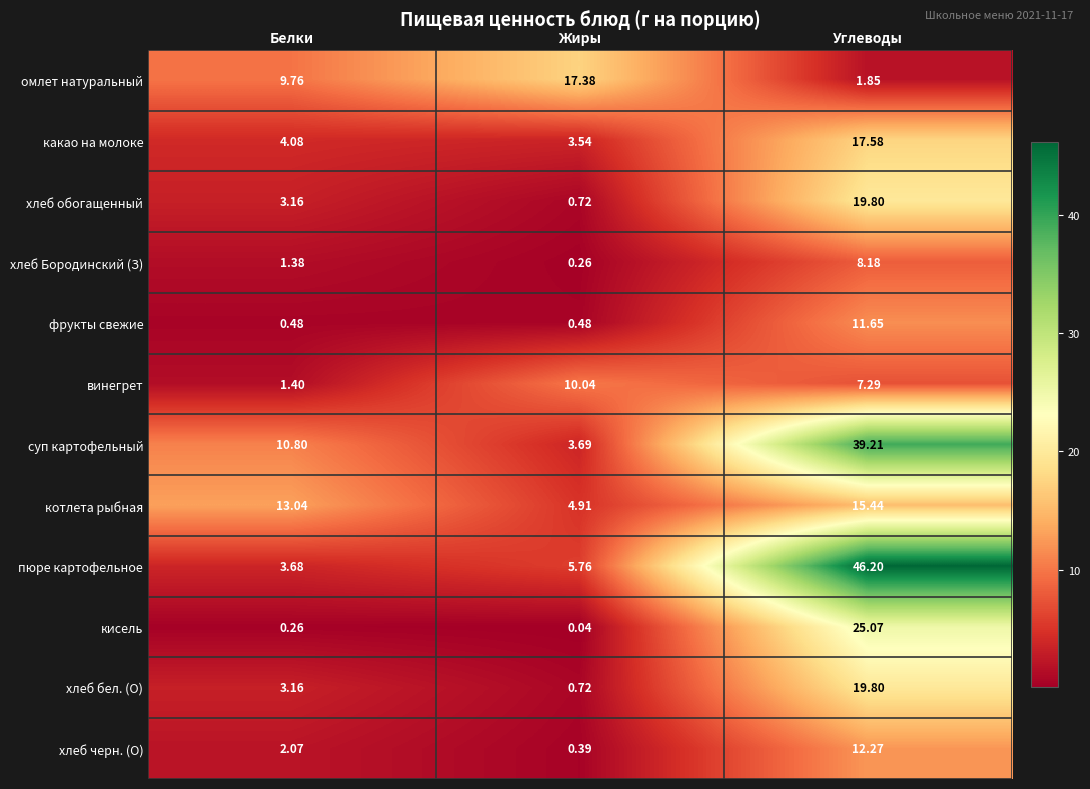

What is the difference between the highest and lowest values at Белки?

12.8